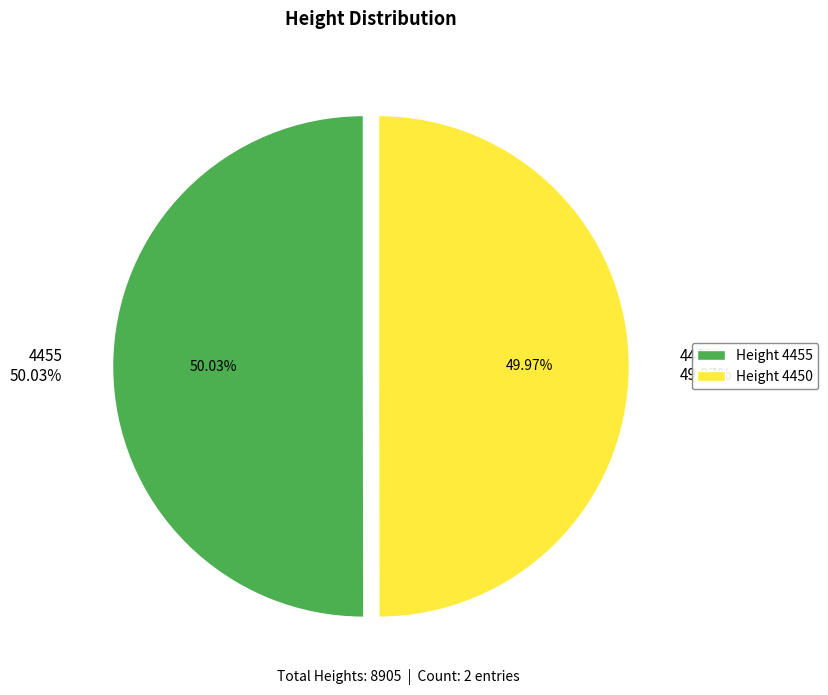

Is there a majority slice in this chart?

Yes